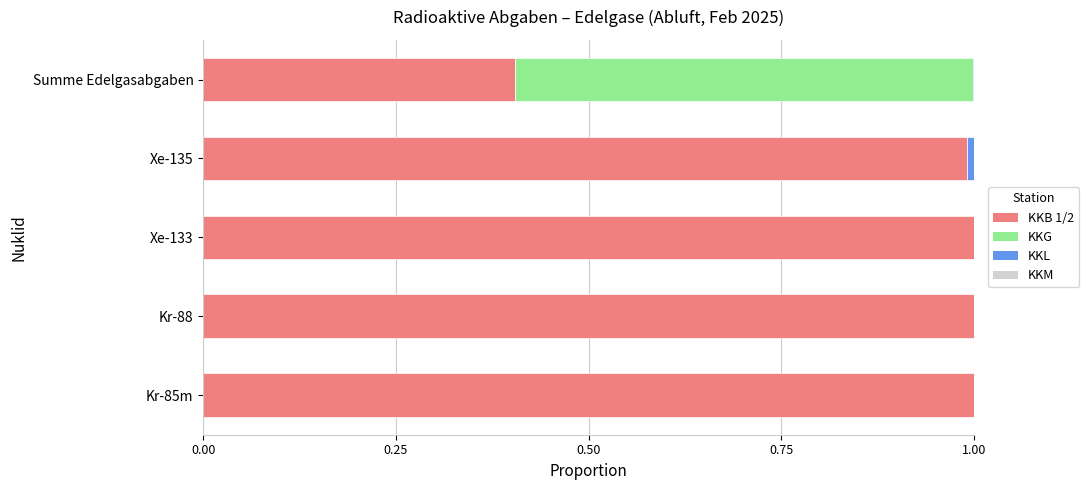

True or false: KKB 1/2 has a value of 0.4 at Summe Edelgasabgaben.

True